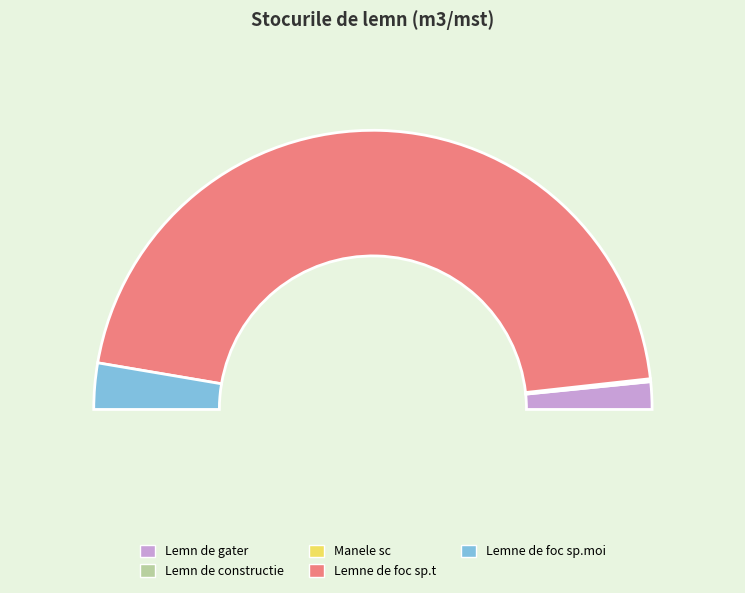

How many slices are in this pie chart?

5